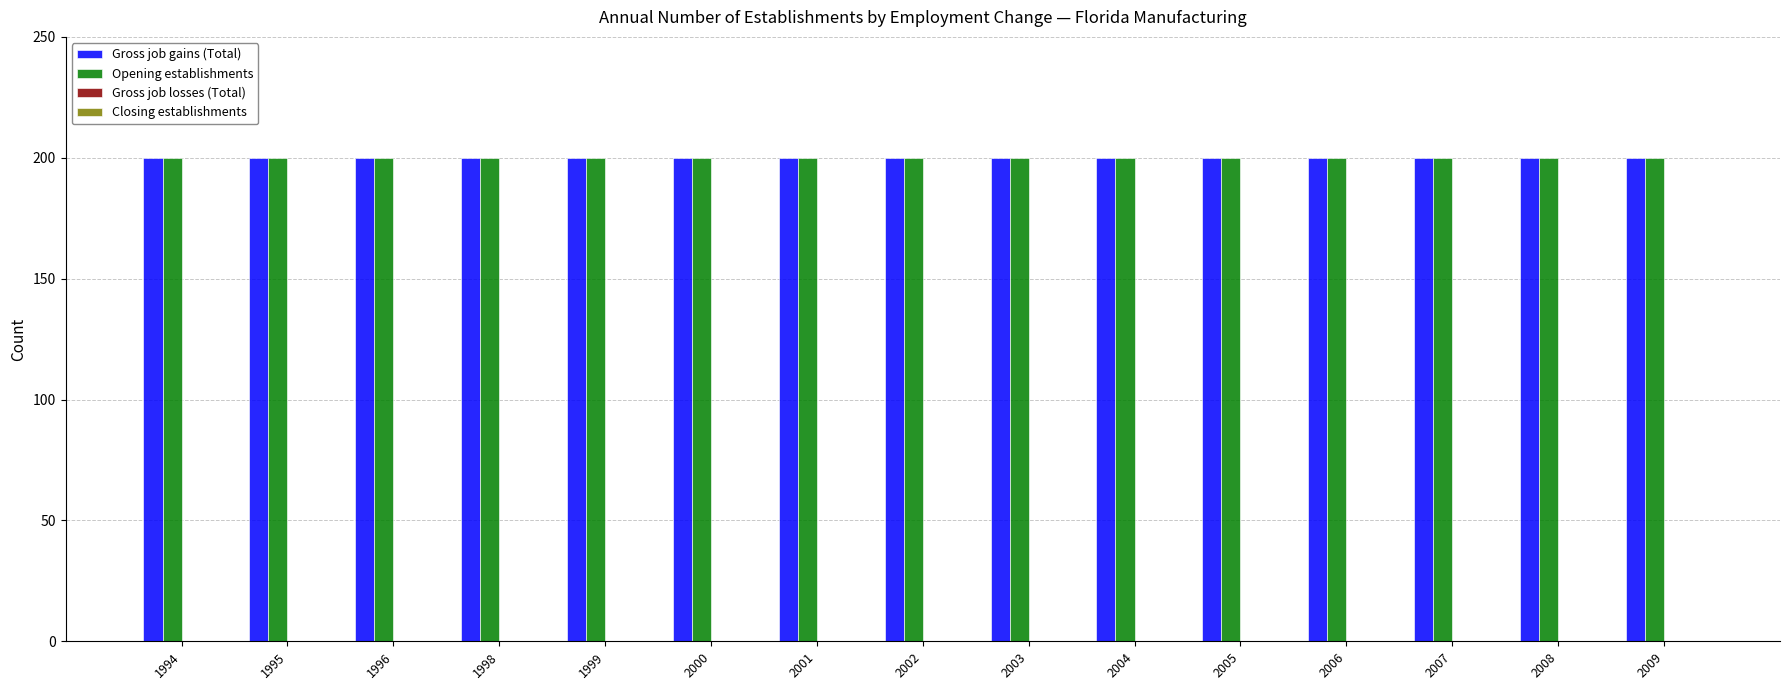

Which category has the highest value in the Closing establishments series?

1994